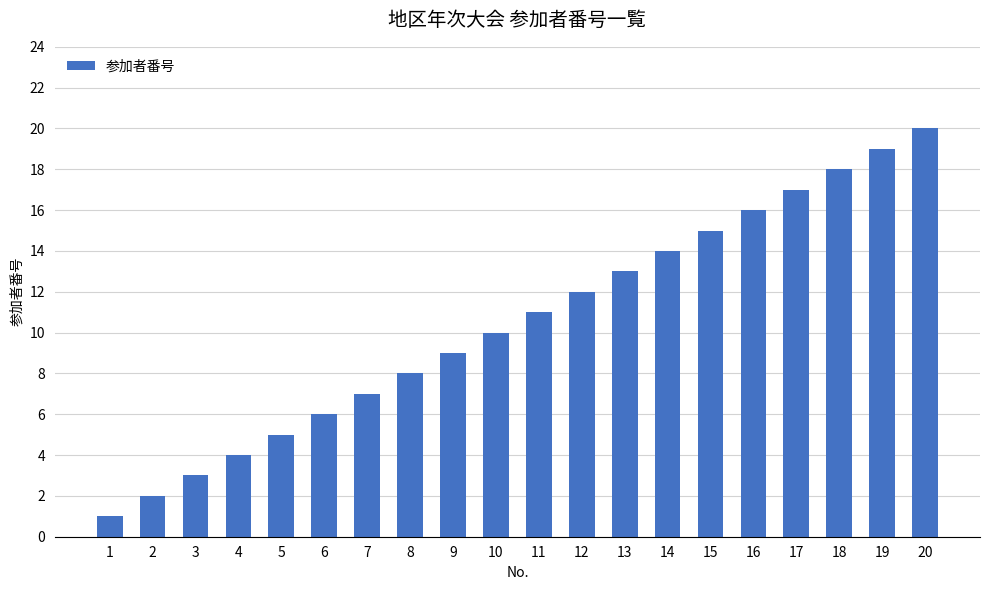

What is the value of the 12th bar from the left?

12